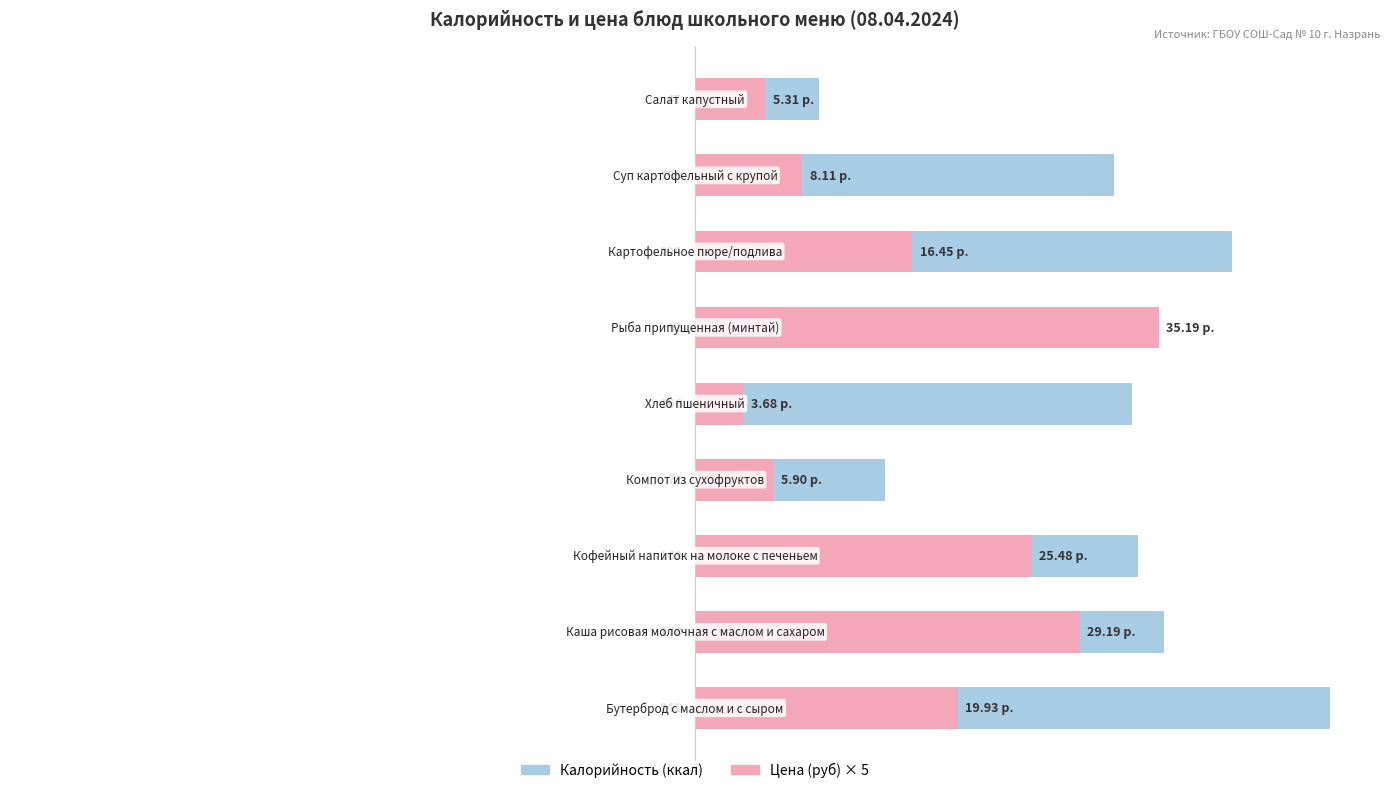

Reading left to right, list all the values displayed in this chart.

Калорийность (ккал): 0=241.0	1=178.0	2=168.0	3=72.0	4=166.0	5=92.0	6=204.0	7=159.0	8=47.0
Цена (руб) × 5: 0=99.7	1=146.0	2=127.4	3=29.5	4=18.4	5=175.9	6=82.2	7=40.5	8=26.5